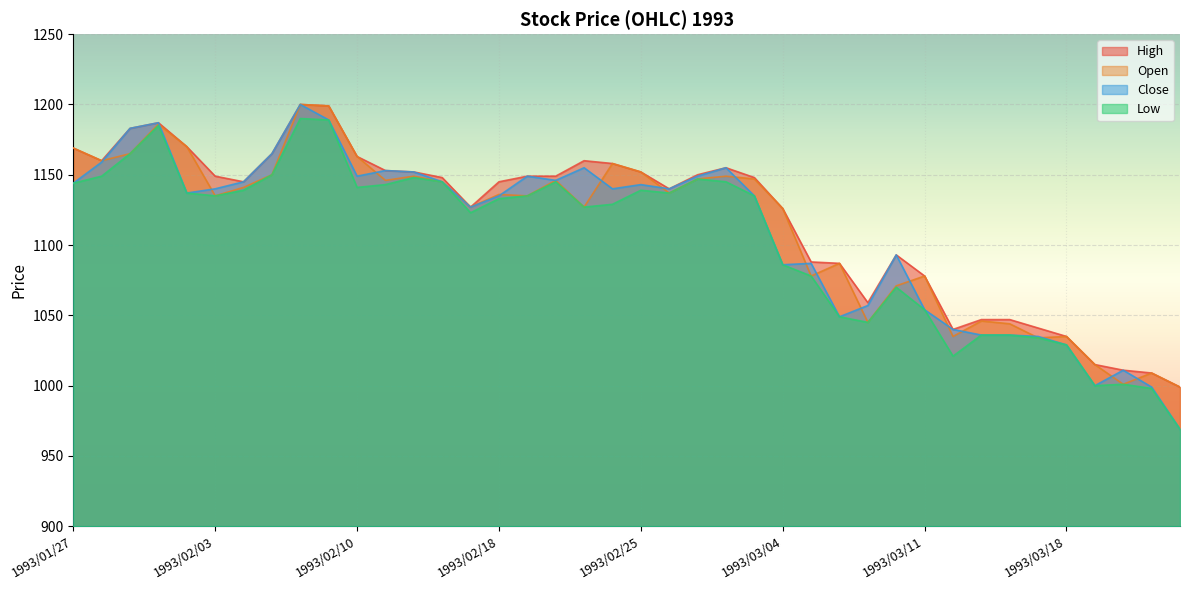

What is the label of the 36th point from the right?

1993/02/02